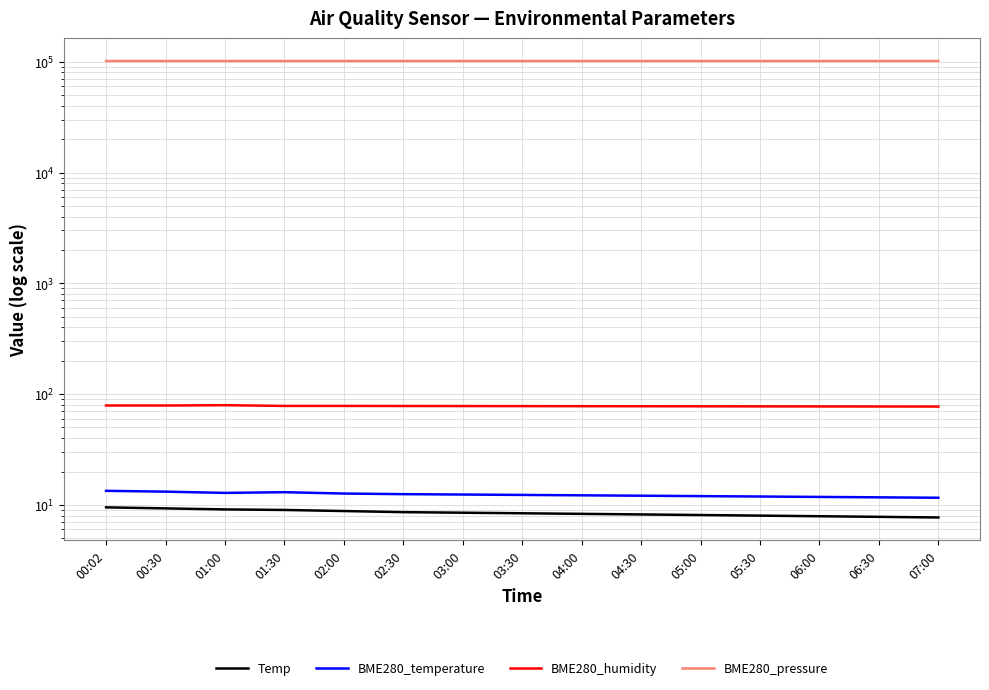

How many interior local peaks does the BME280_pressure series have?

2